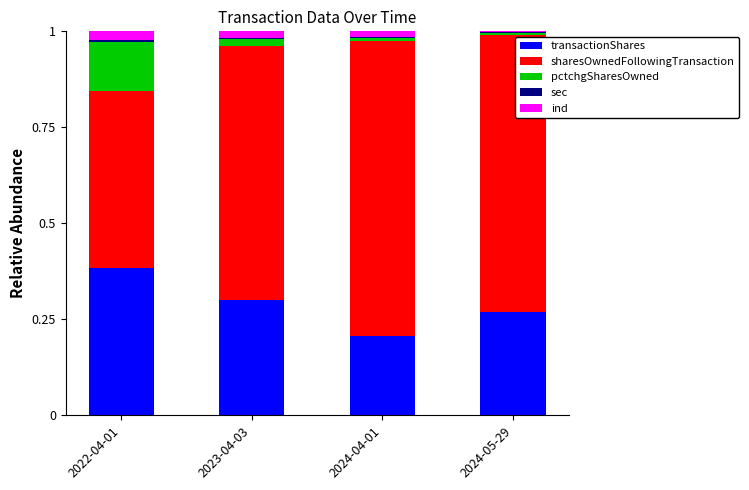

Is it true that transactionShares equals 0.3 at 2024-05-29?

True